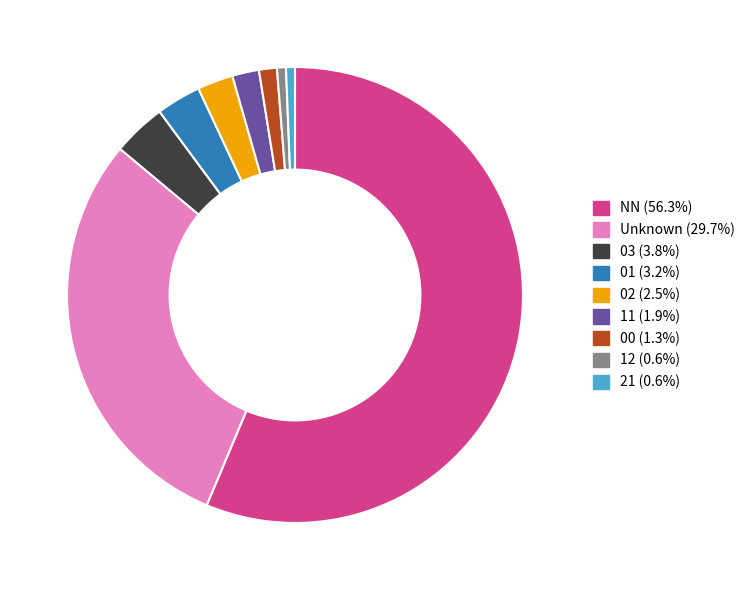

Is there any slice that represents more than half of the pie?

Yes